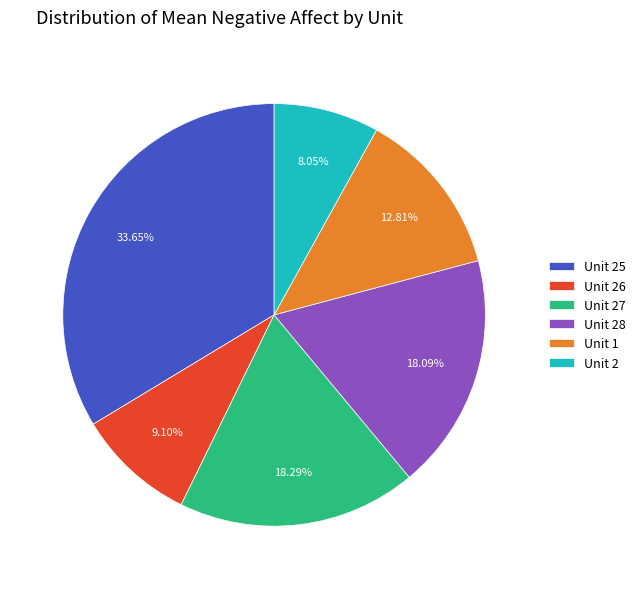

Do Unit 28 and Unit 25 together represent more than half of the pie?

Yes